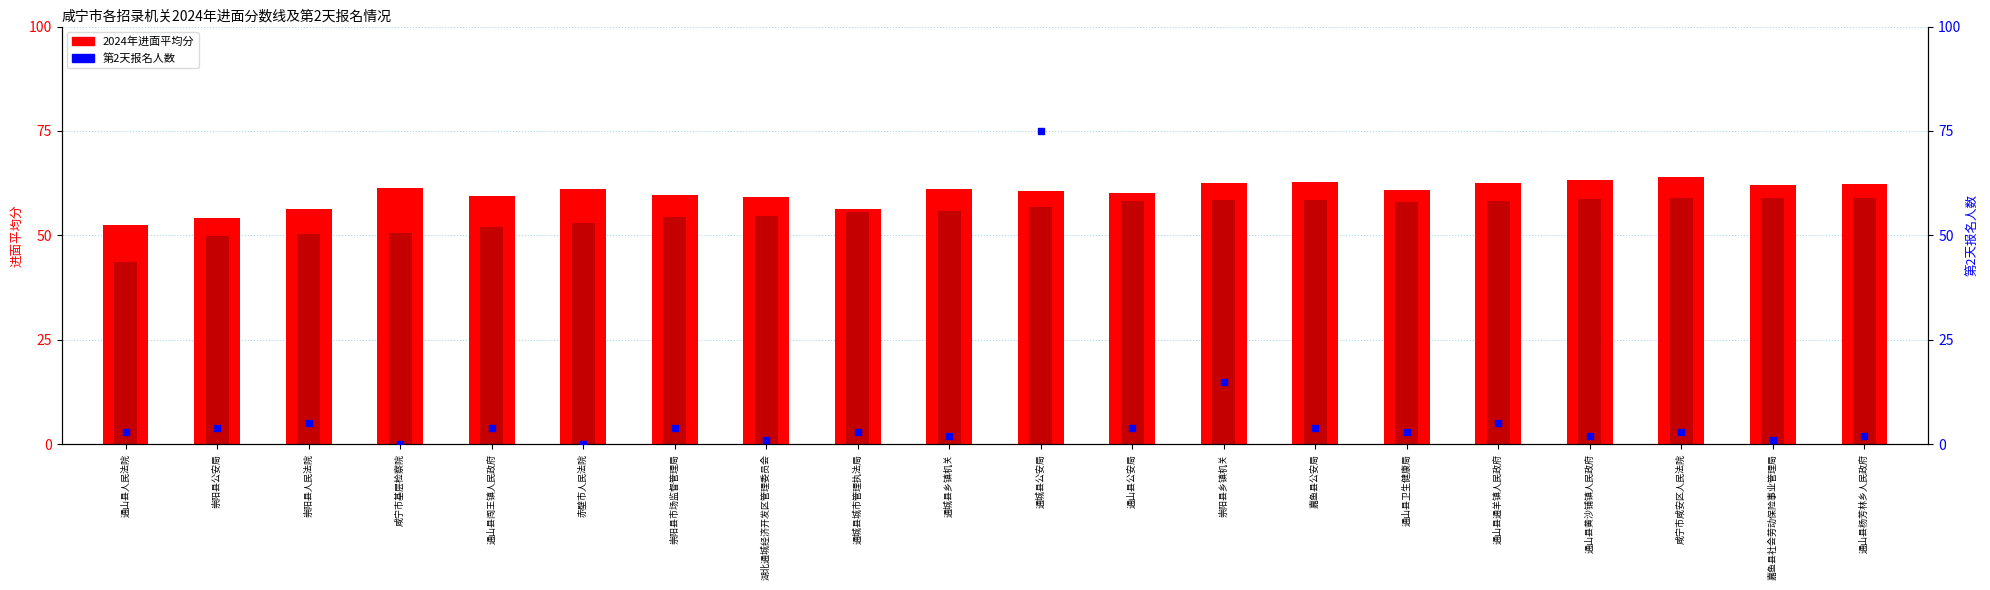

Is the value of 第2天报名人数 at 通山县人民法院 greater than the value of 2024年进面最低分 at 崇阳县公安局?

No